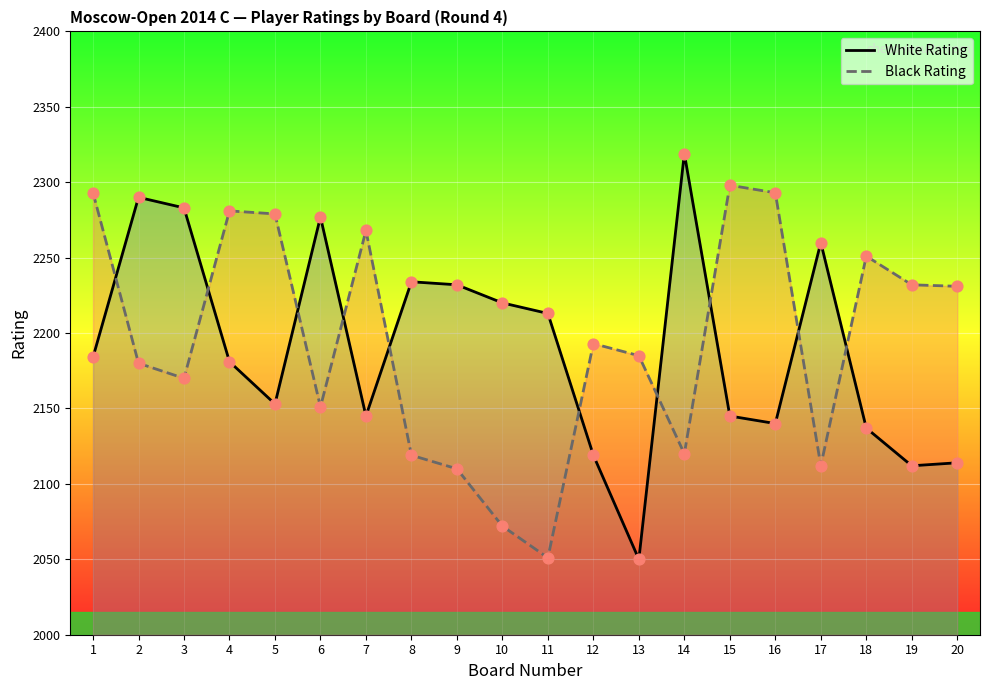

Which series reaches the maximum Y coordinate?

White Rating